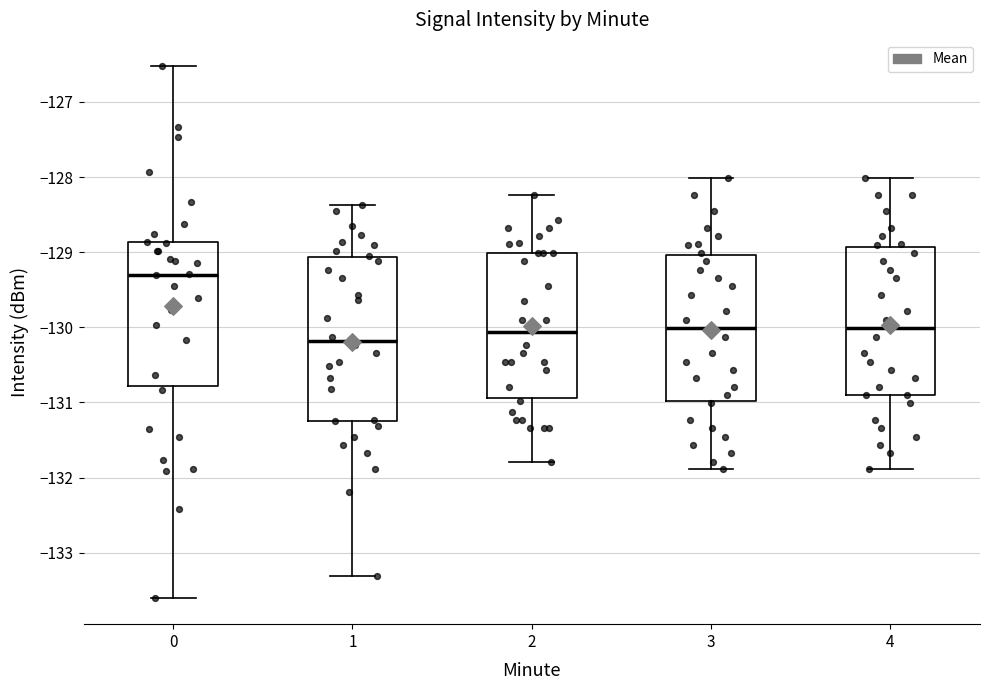

Which box is the tallest, from its lower edge to its upper edge?

1